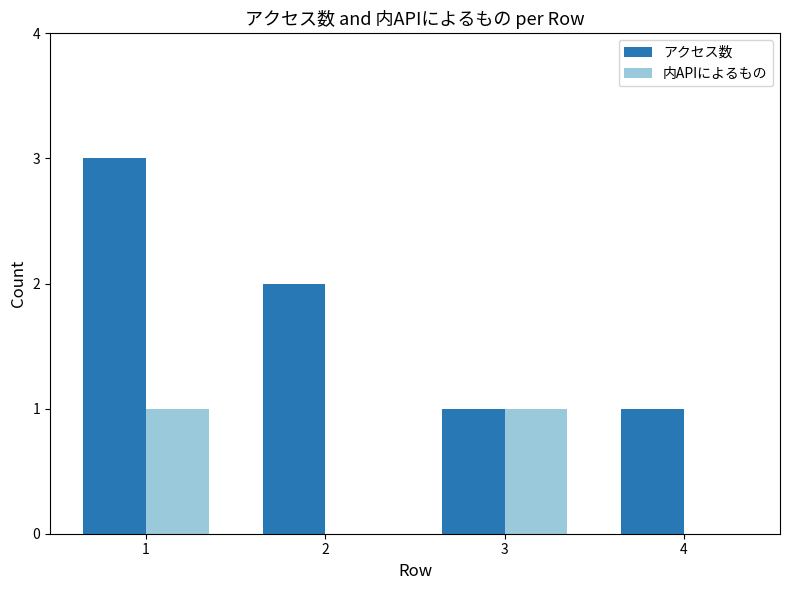

How many 内APIによるもの values are between 0 and 1?

4